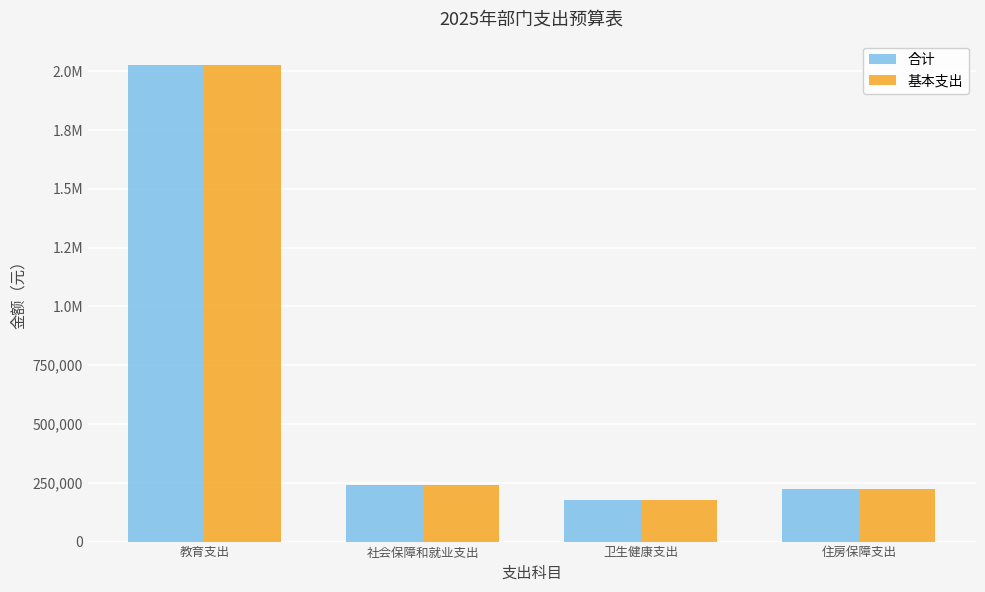

Rank the series at 社会保障和就业支出 from lowest to highest value.

合计, 基本支出